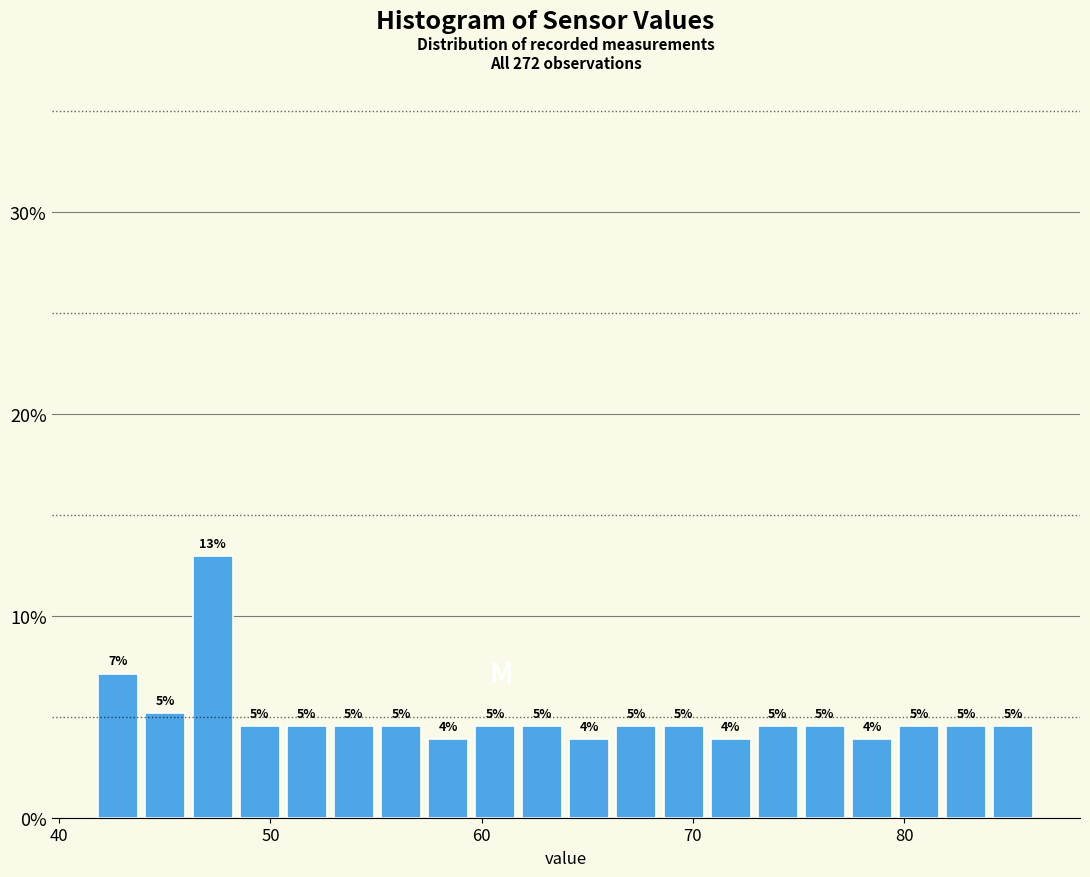

Around what value on the x-axis is the tallest bar? Give the approximate position of its centre, as read against the axis.

47